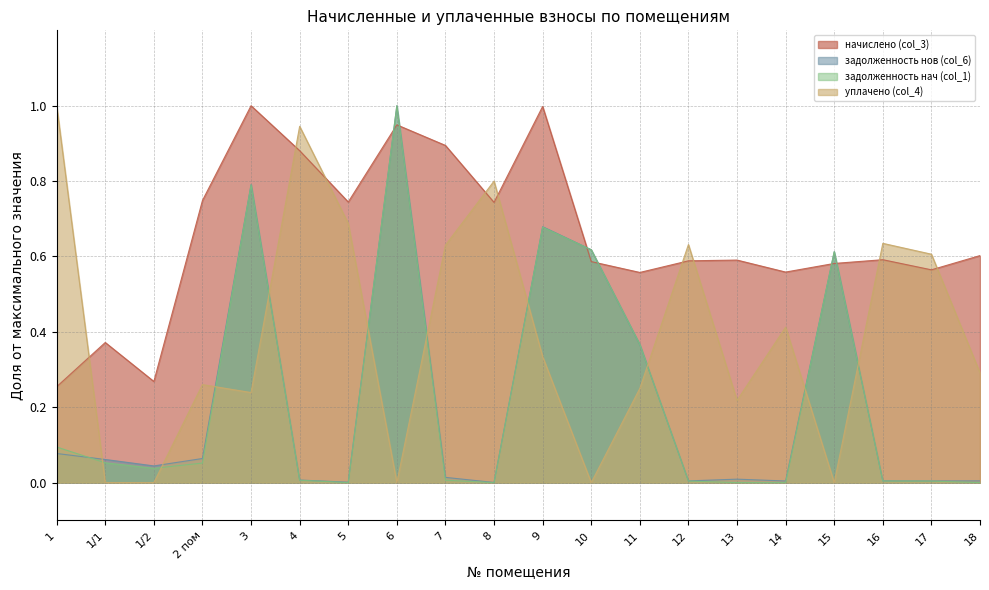

What position from the left is 7?

9